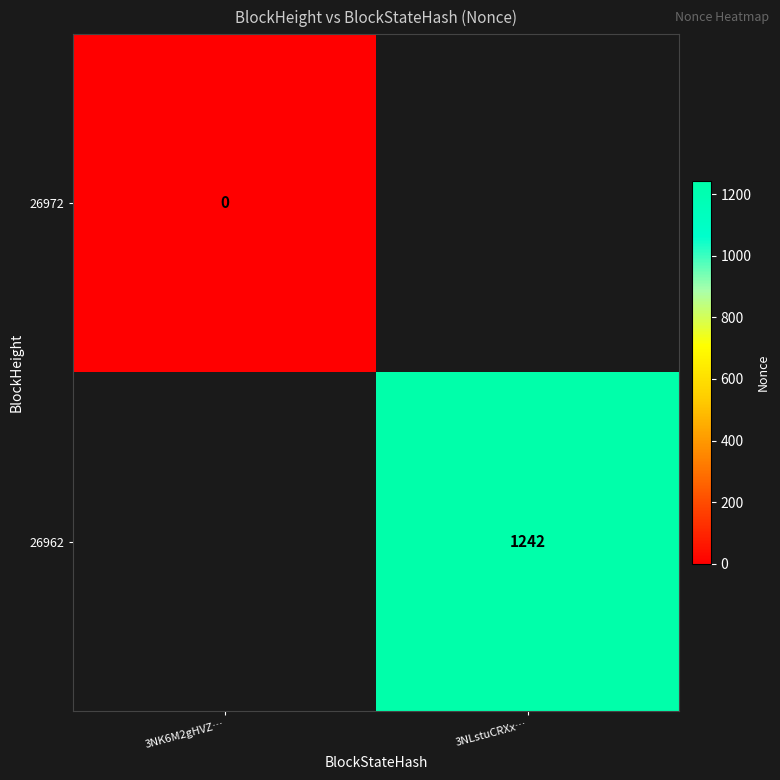

The 26962 series shows 2225 at 3NLstuCRXx…. True or false?

False